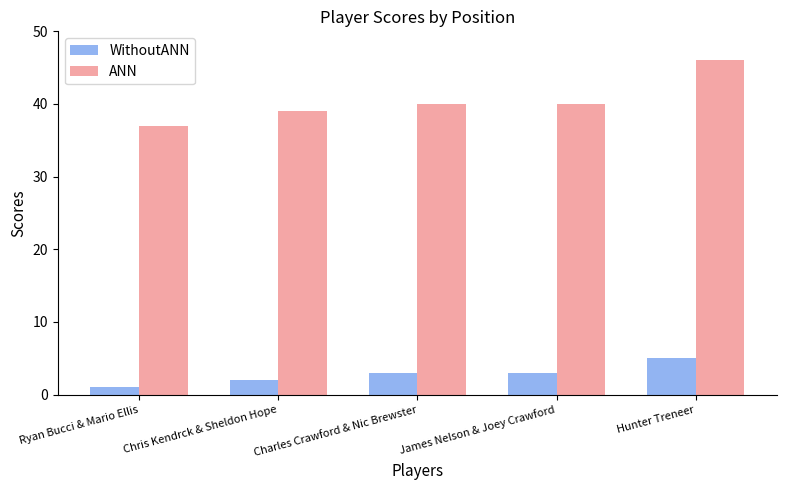

What are all the series names shown in the legend?

WithoutANN, ANN